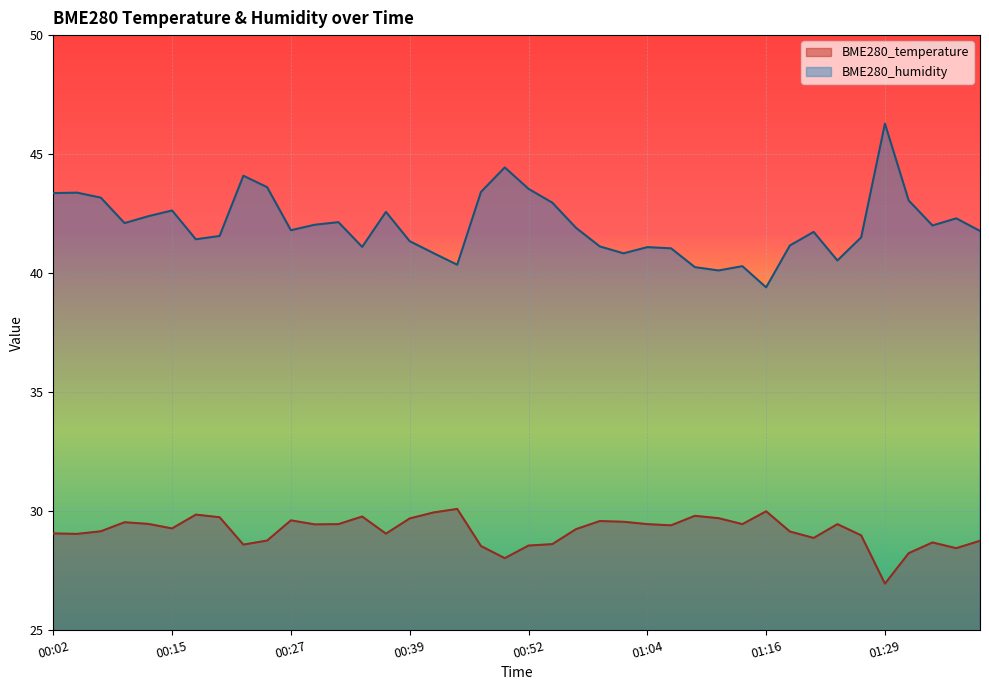

Rank the series at 01:21 from highest to lowest value.

BME280_humidity, BME280_temperature